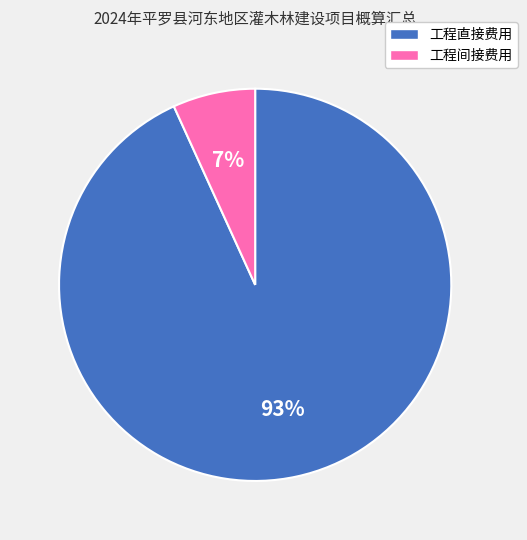

Does 工程直接费用 account for over 50% of the chart?

Yes